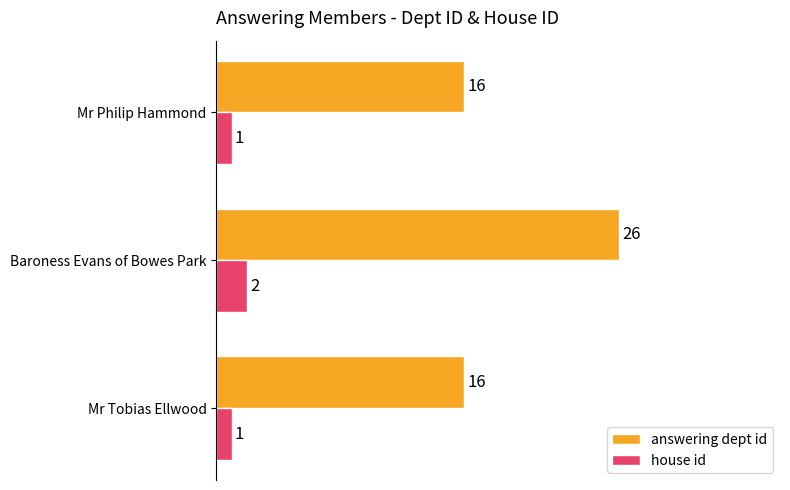

What is the minimum value for answering dept id?

16